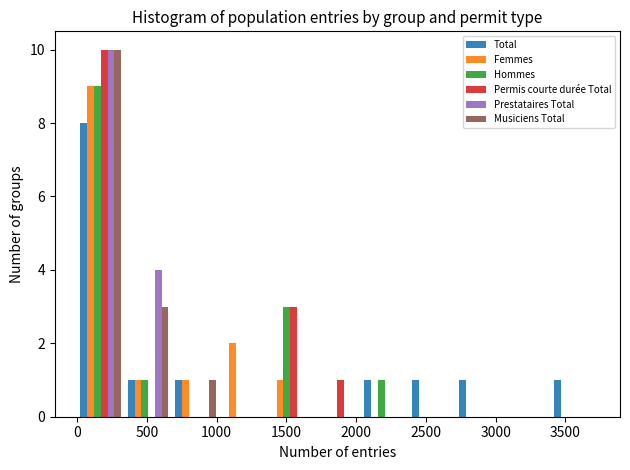

What is the height of the Permis courte durée Total bar covering 1350 to 1700 on the x-axis? Neither the bar edges nor the heights are printed on the chart, so give them approximately, as read against the axes.

3